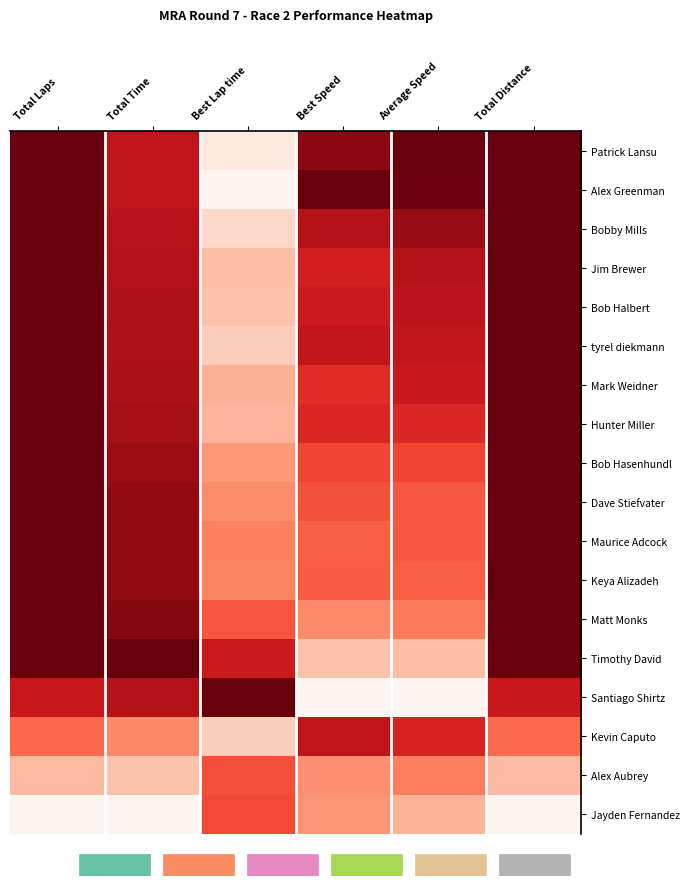

Rank the series by their maximum value, from lowest to highest.

Alex Aubrey, Jayden Fernandez, Kevin Caputo, Patrick Lansu, Alex Greenman, Bobby Mills, Jim Brewer, Bob Halbert, tyrel diekmann, Mark Weidner, Hunter Miller, Bob Hasenhundl, Dave Stiefvater, Maurice Adcock, Keya Alizadeh, Matt Monks, Timothy David, Santiago Shirtz